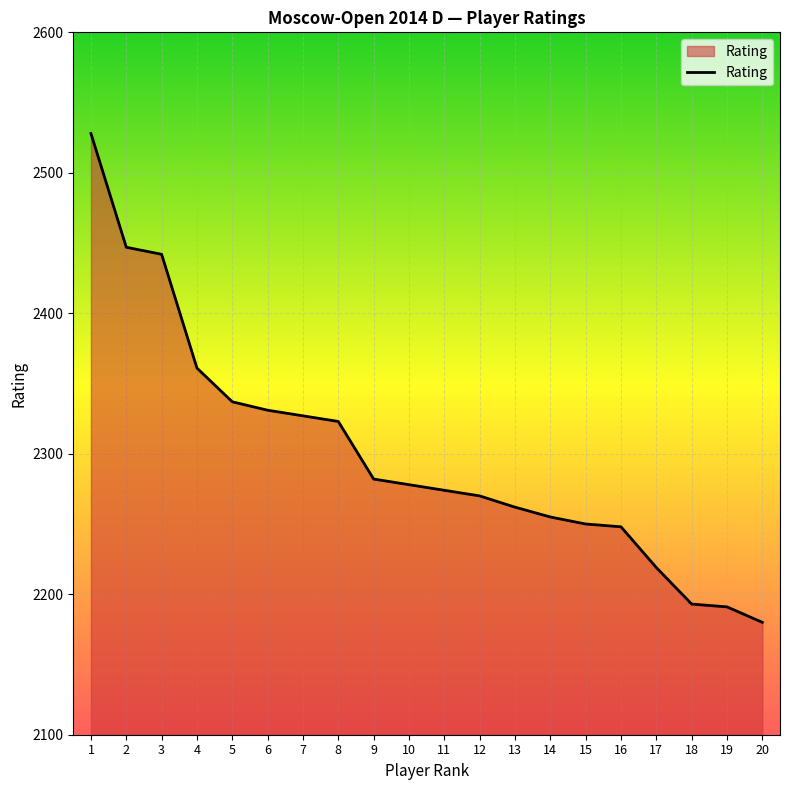

What is the difference between the maximum and minimum values?

348